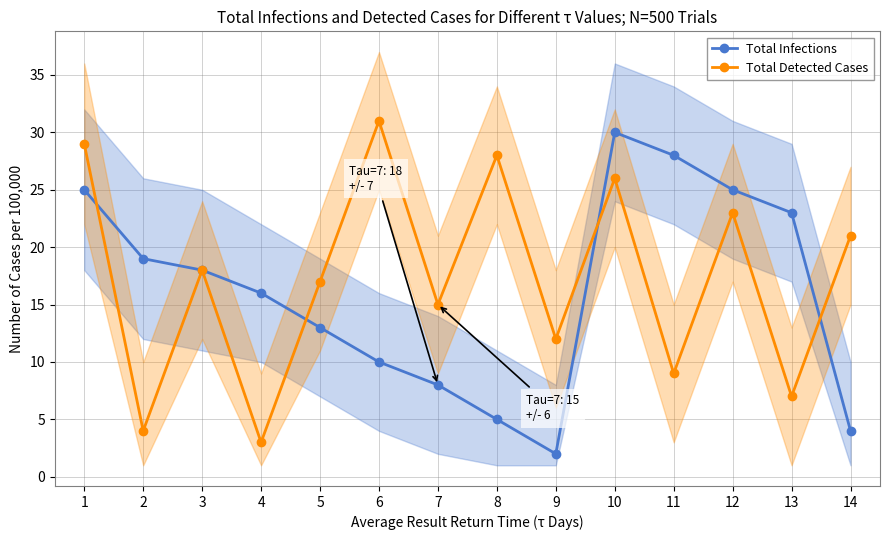

How many interior local valleys does the Total Infections series have?

1